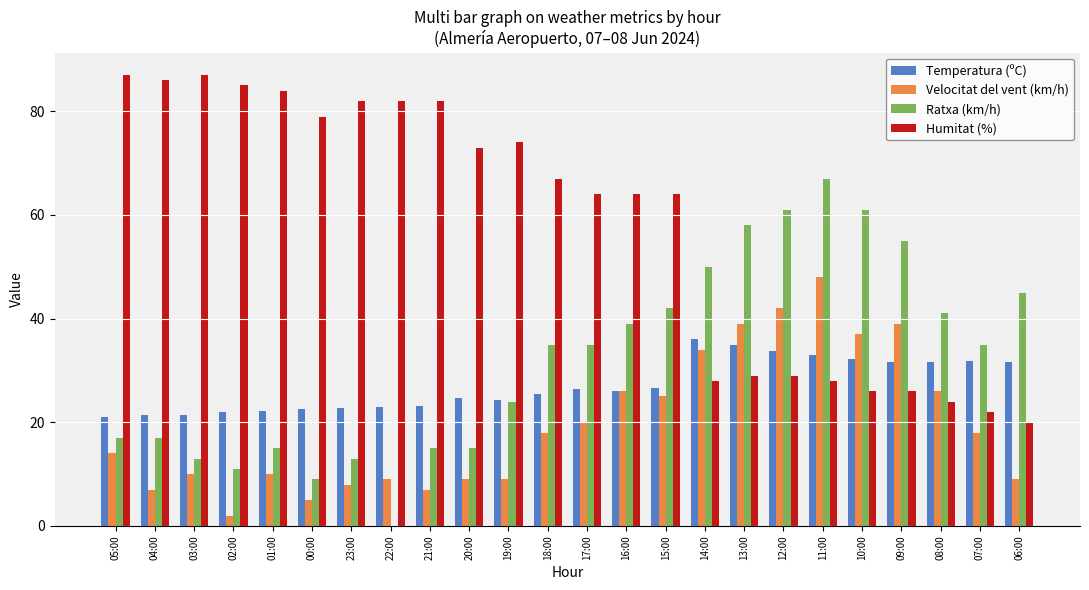

True or false: Temperatura (ºC) has a value of 26.4 at 17:00.

True